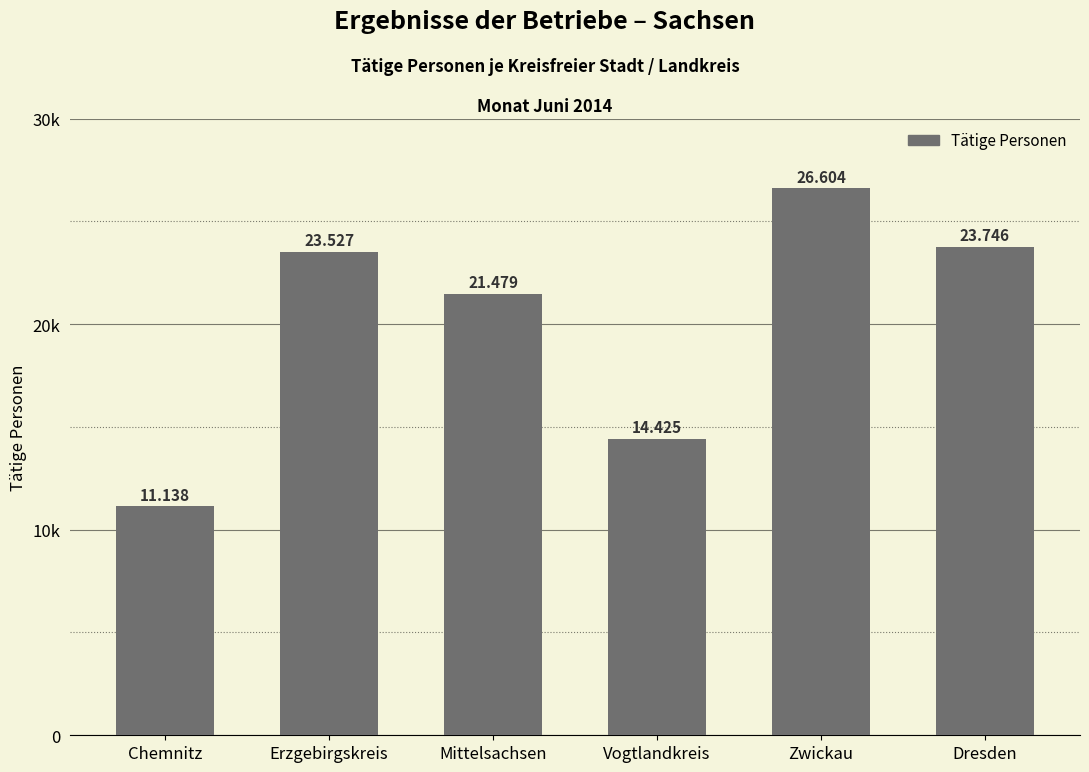

List the labels in order of value, smallest first.

Chemnitz, Vogtlandkreis, Mittelsachsen, Erzgebirgskreis, Dresden, Zwickau